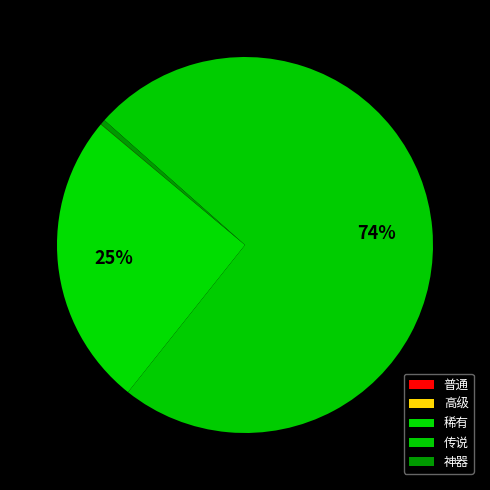

Which has a higher value, 高级 or 传说?

传说